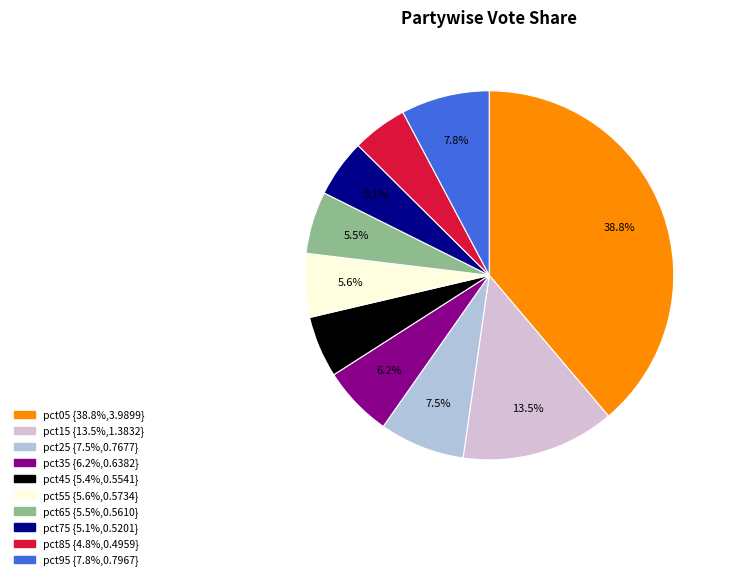

To the nearest percent, what is the average slice percentage?

10%